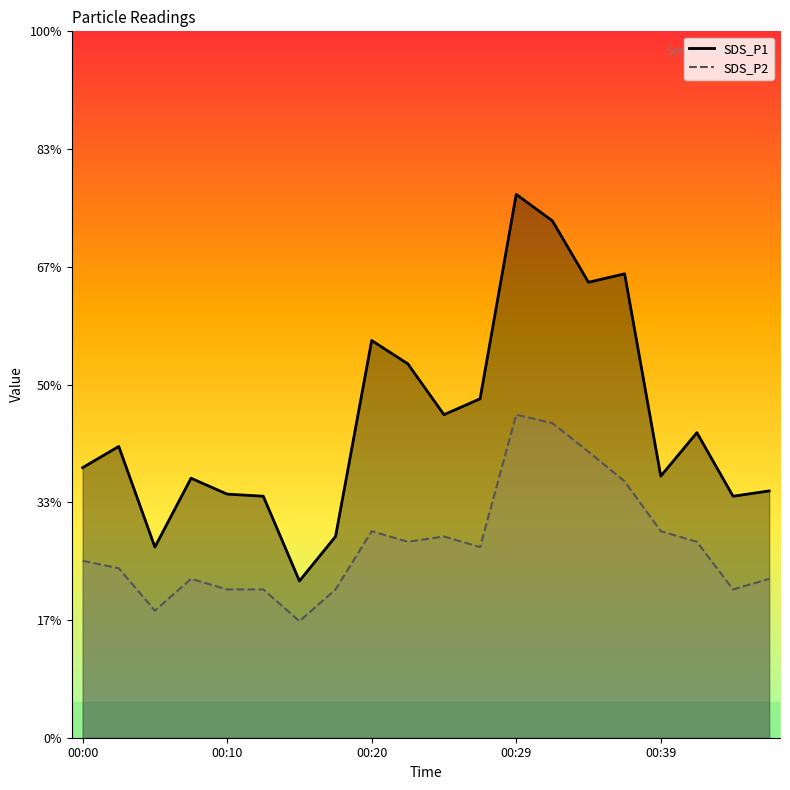

Which series changed the most between 00:05 and 00:22?

SDS_P1